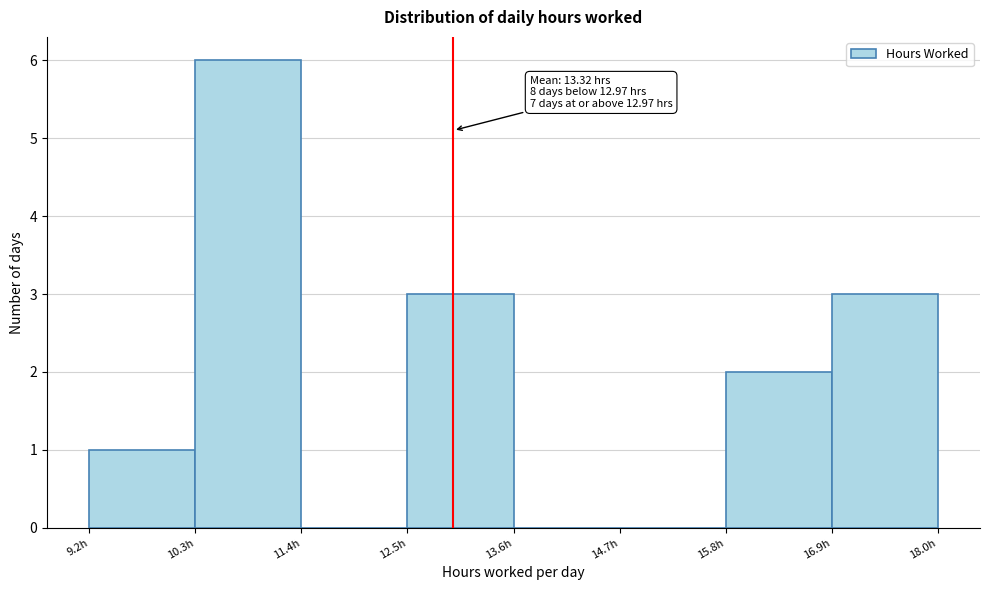

Over which range of the x-axis is the bar tallest?

10.2 to 11.4